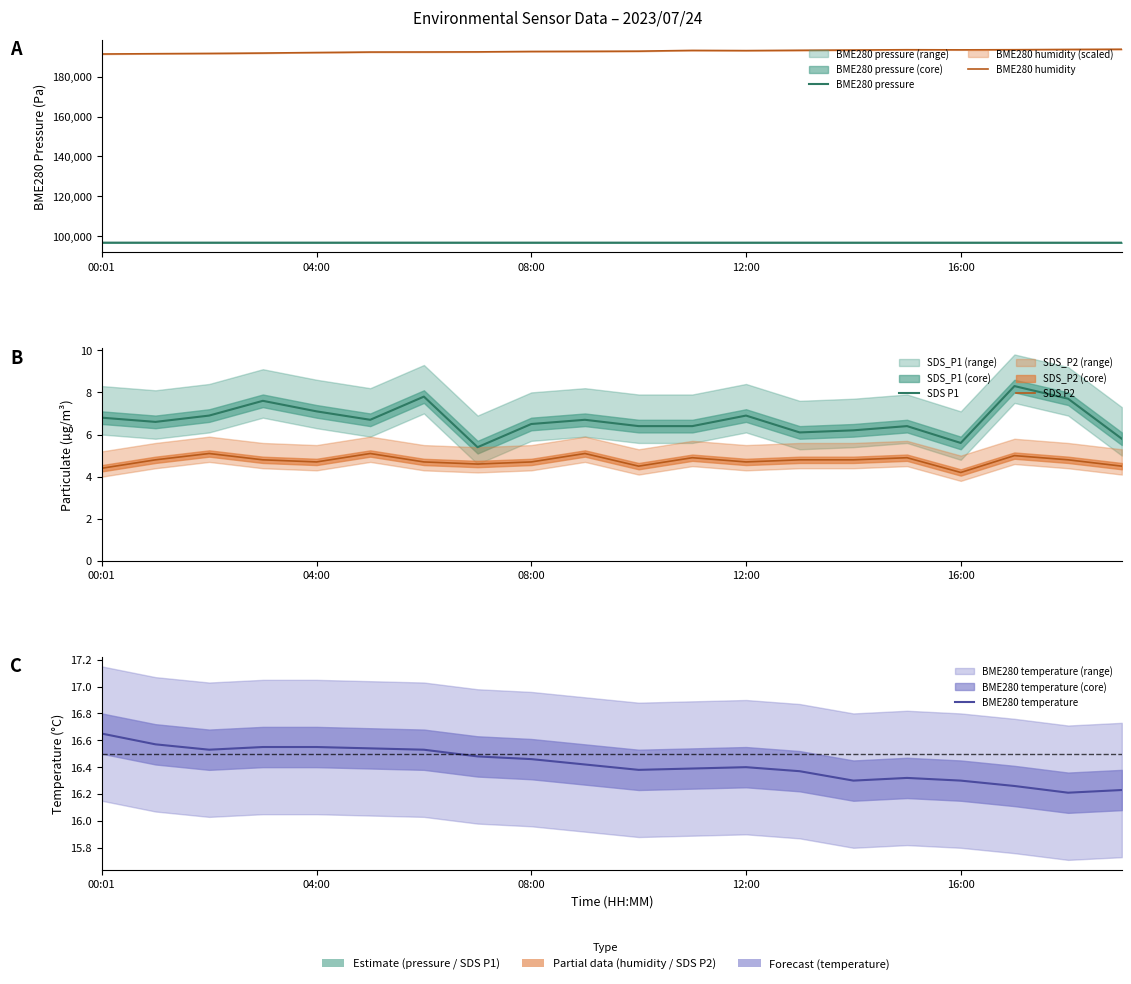

How many data points does each series have?

20